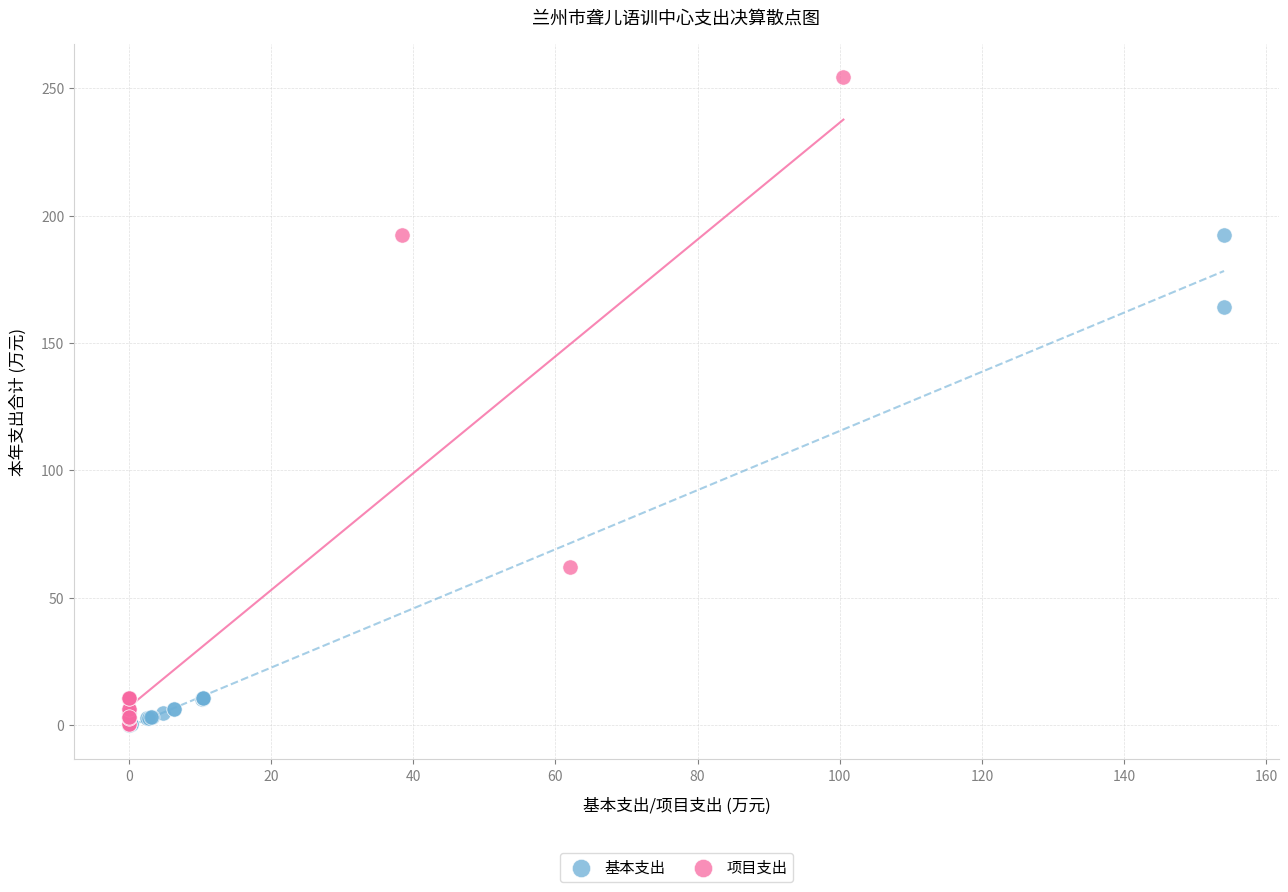

Which series has the largest Y range (max minus min)?

项目支出